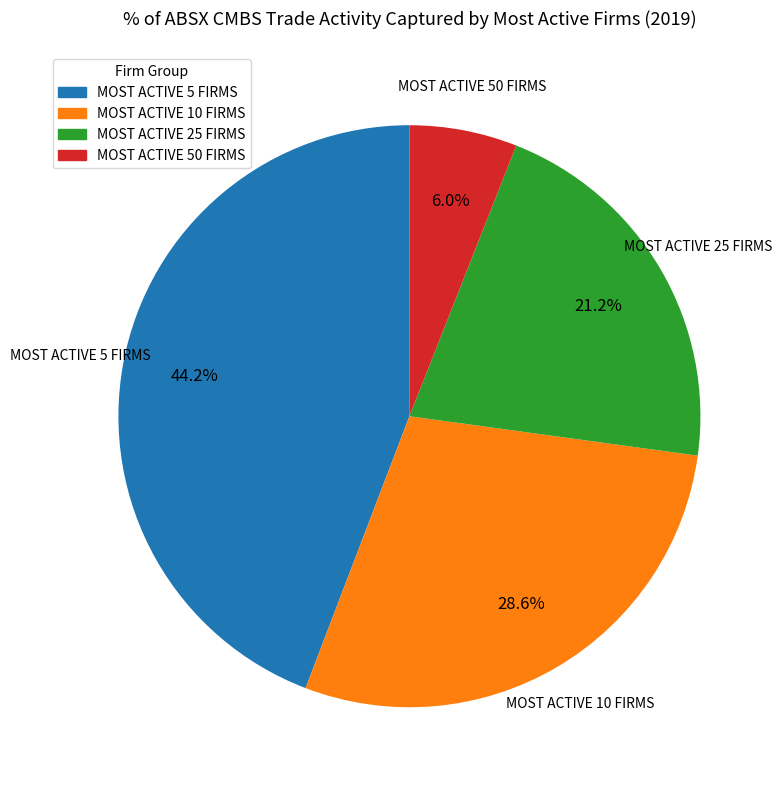

Does any single category account for the majority?

No